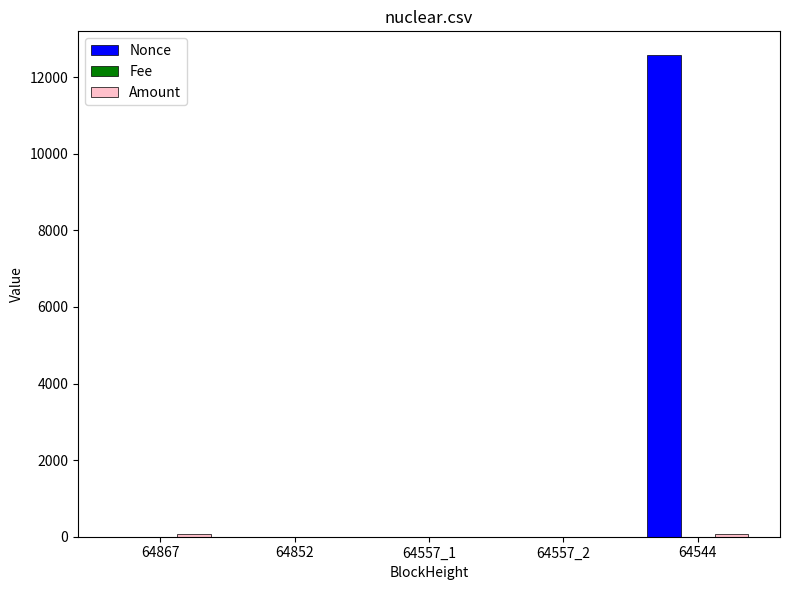

How many series are shown in this chart?

3